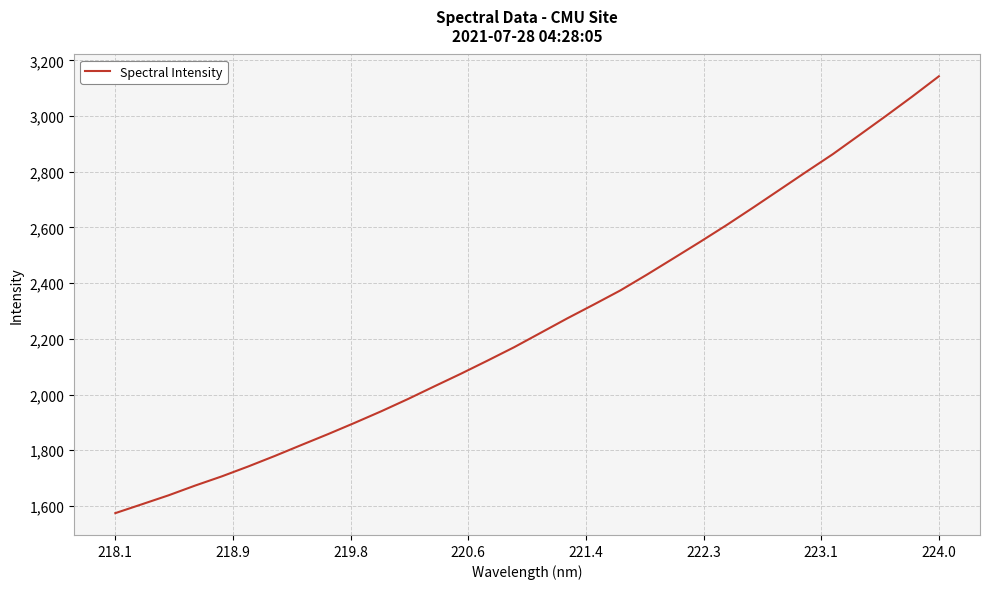

Is this an area chart (filled region under the line)?

No